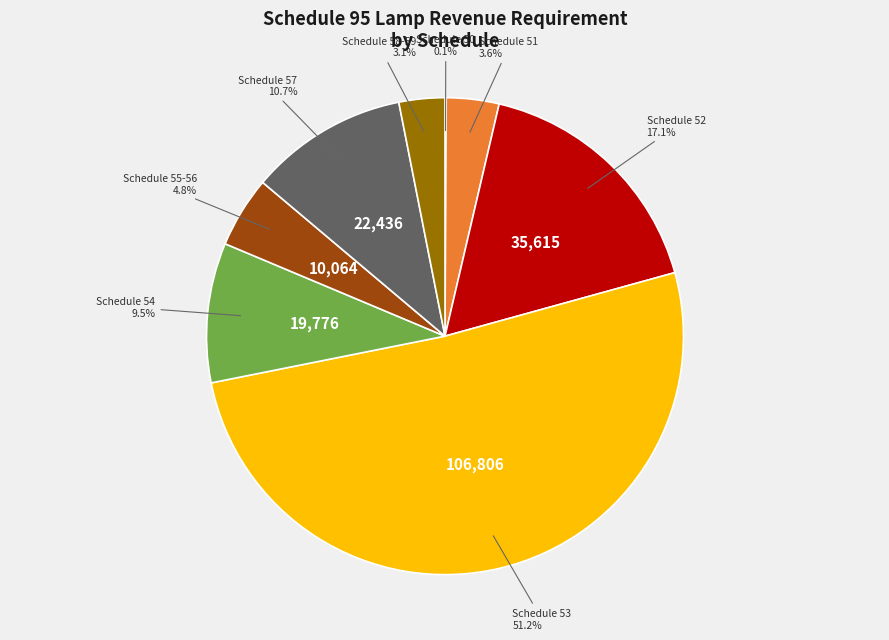

What is the change in value from Schedule 52 to Schedule 55-56?

-25551